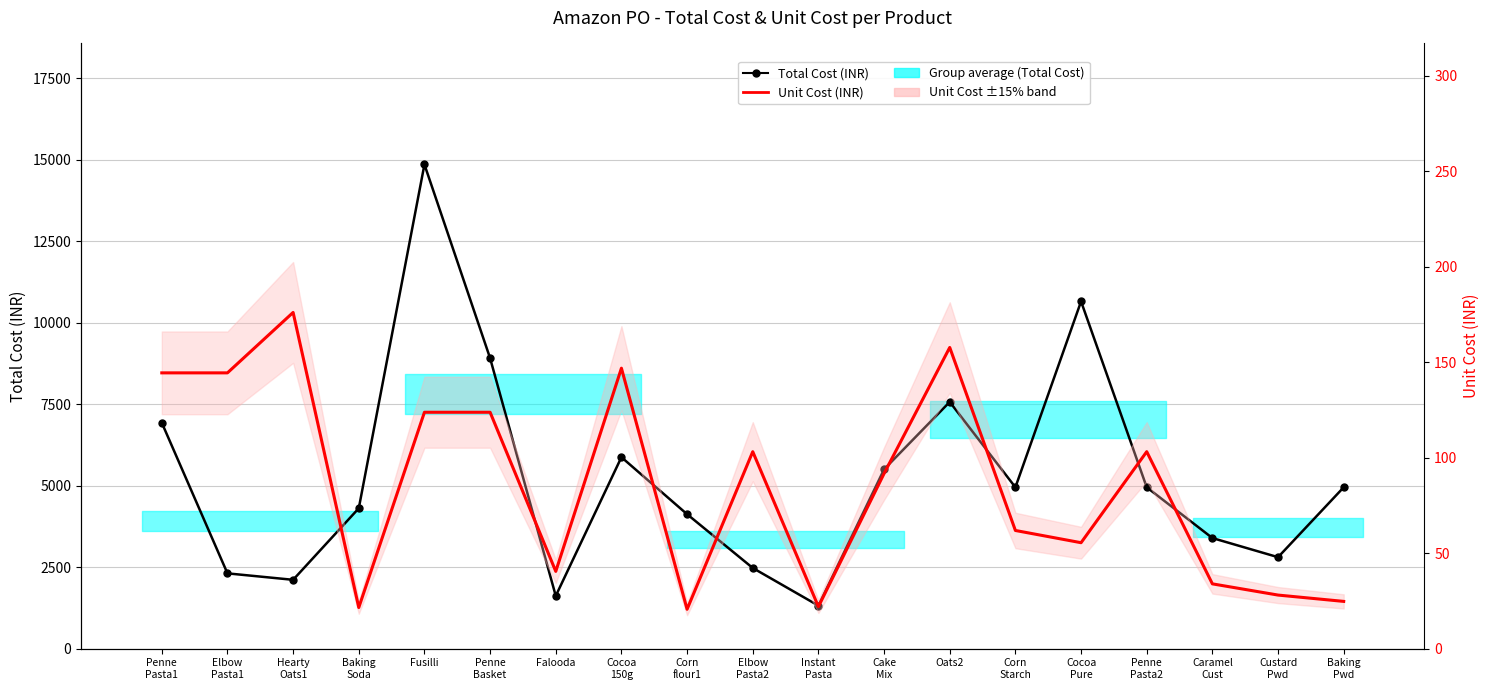

List the labels in order of Unit Cost (INR) value, largest first.

Hearty
Oats1, Oats2, Cocoa
150g, Penne
Pasta1, Elbow
Pasta1, Fusilli, Penne
Basket, Elbow
Pasta2, Penne
Pasta2, Cake
Mix, Corn
Starch, Cocoa
Pure, Falooda, Caramel
Cust, Custard
Pwd, Baking
Pwd, Instant
Pasta, Baking
Soda, Corn
flour1